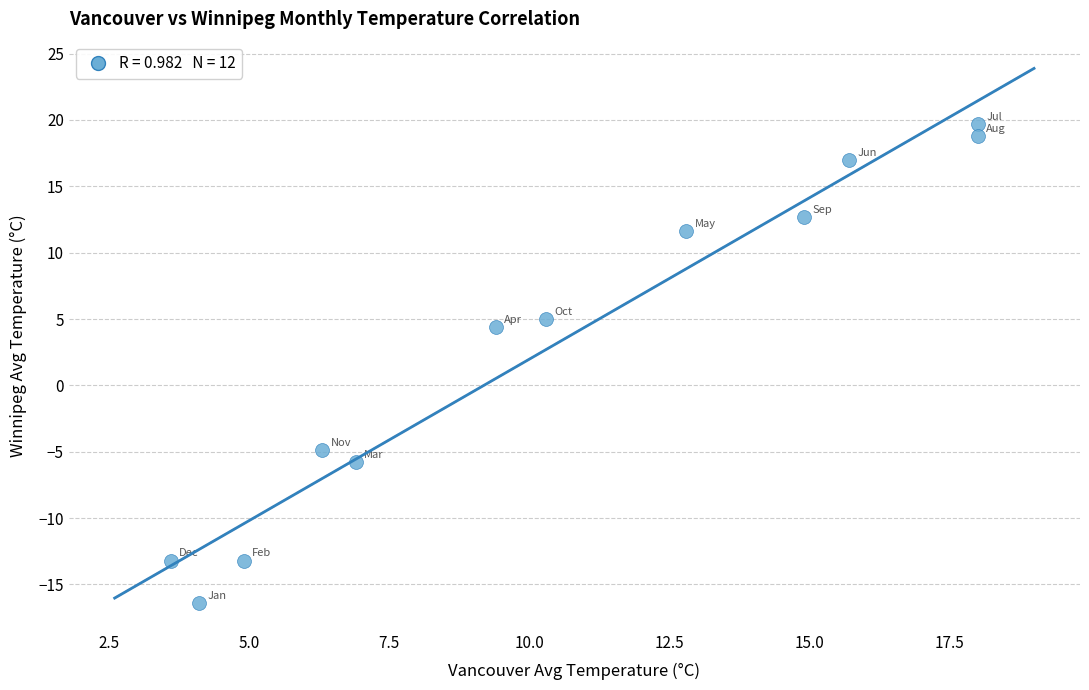

What is the average X value?

10.4